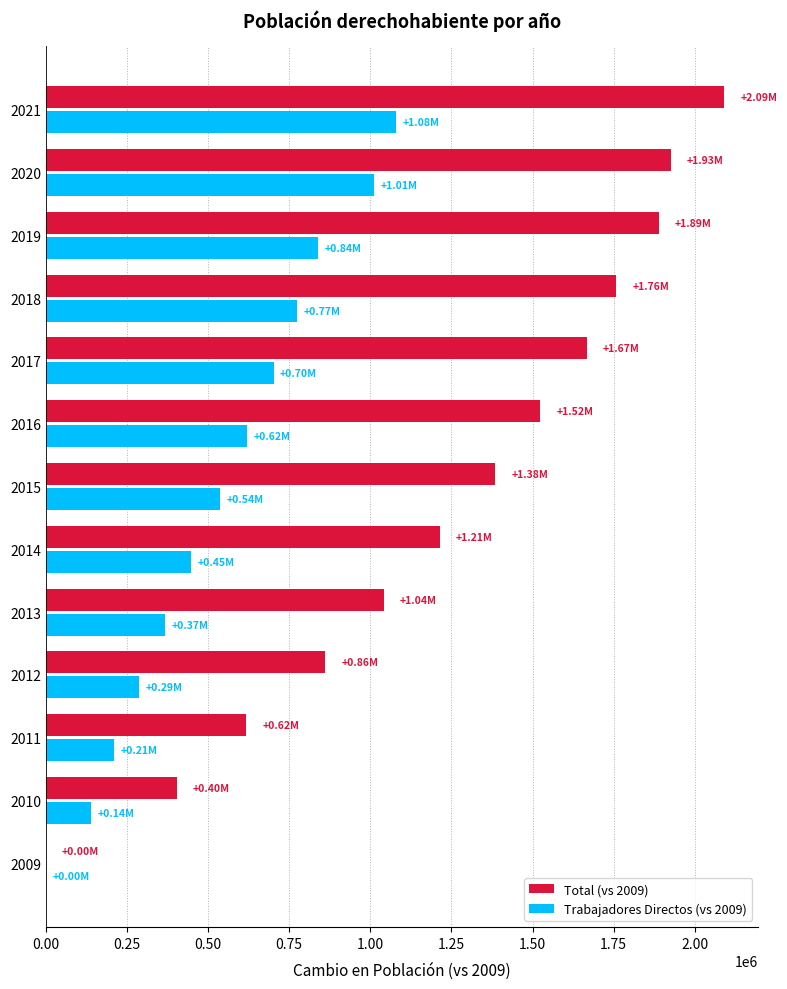

How many distinct data groups are displayed?

2